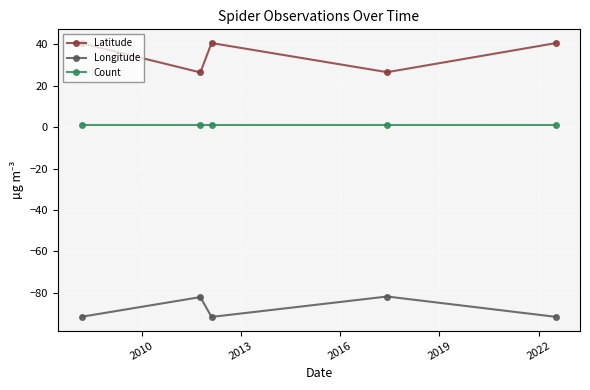

What is the sum of all Longitude values?

-438.9